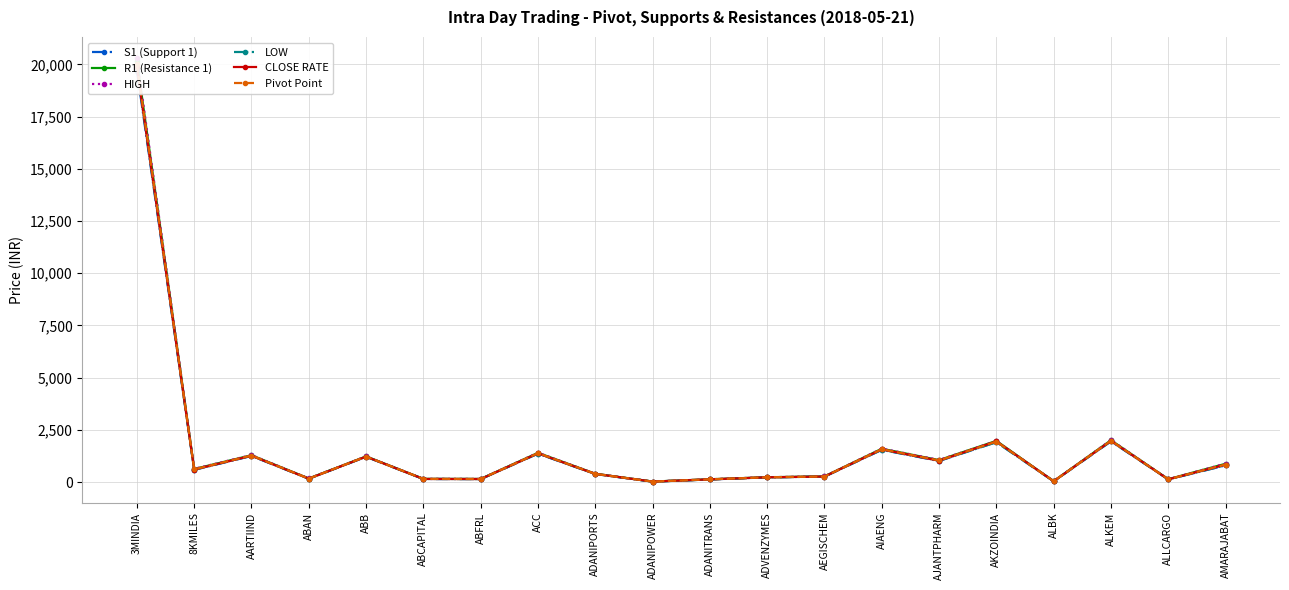

Which category has the lowest value across all series?

ADANIPOWER